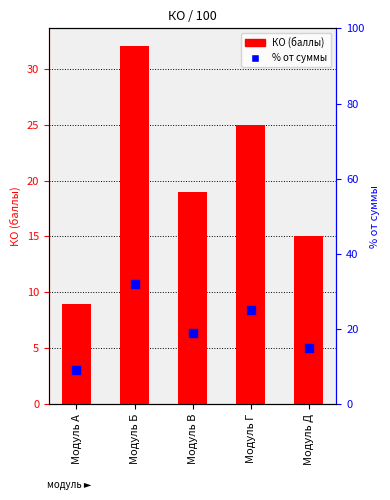

What is the total value across all series at Модуль А?

18